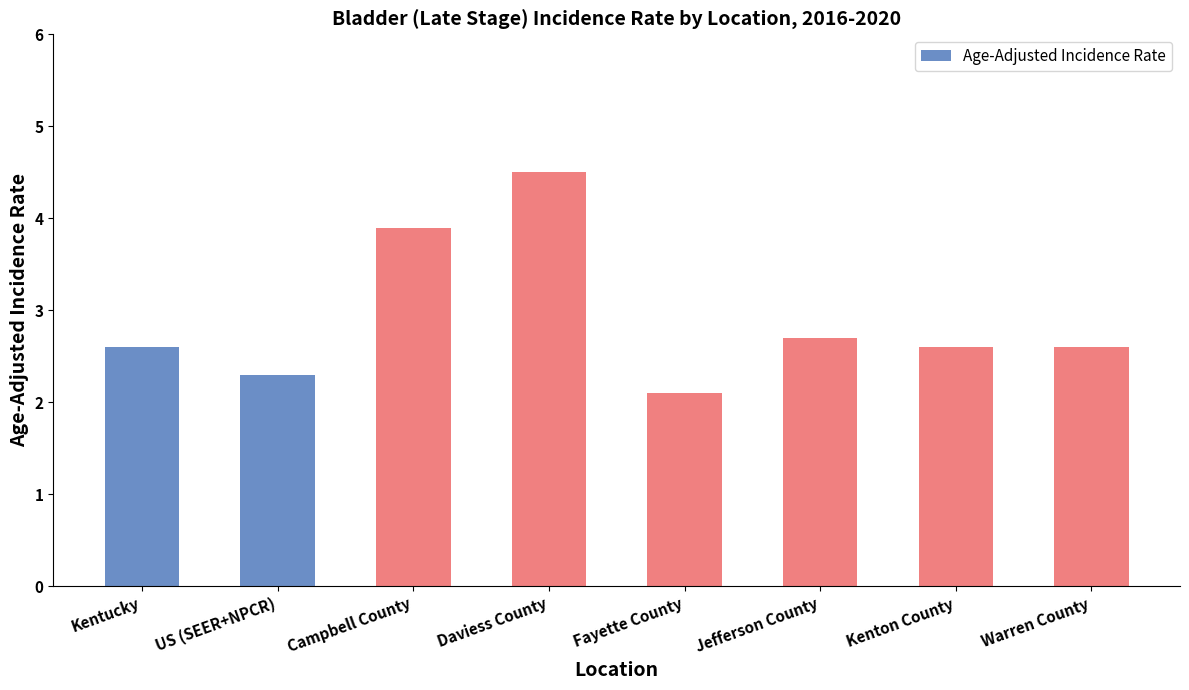

Which category has the highest value across all series?

Daviess County